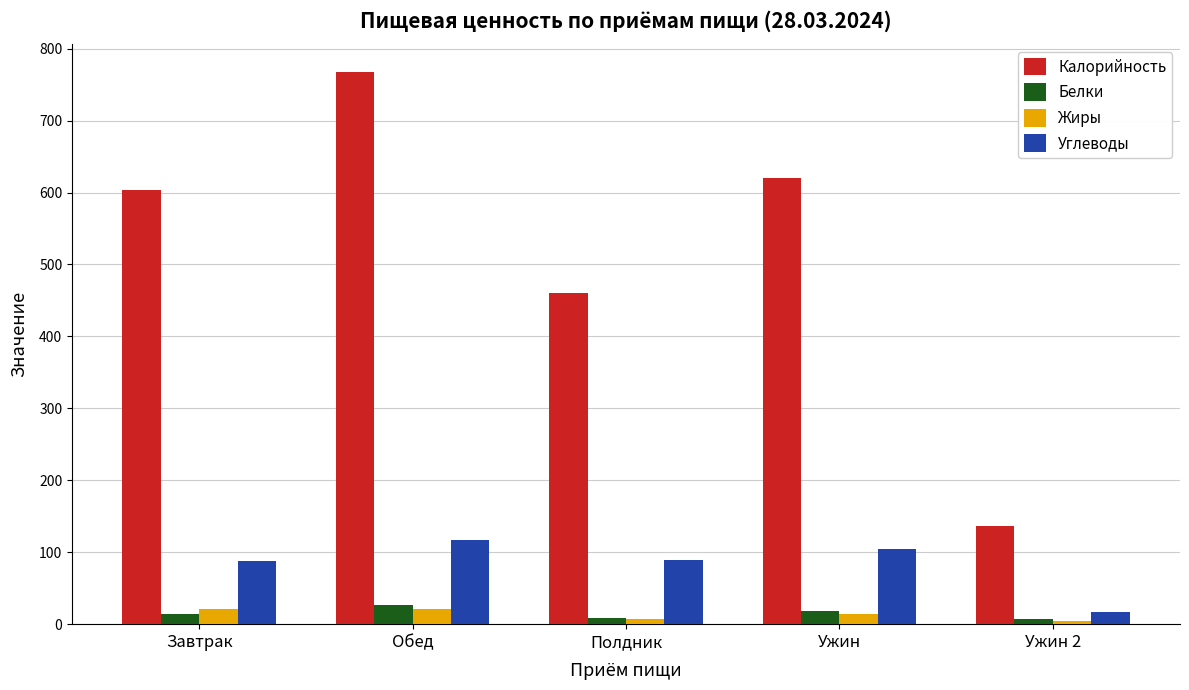

What position from the left is Полдник?

3